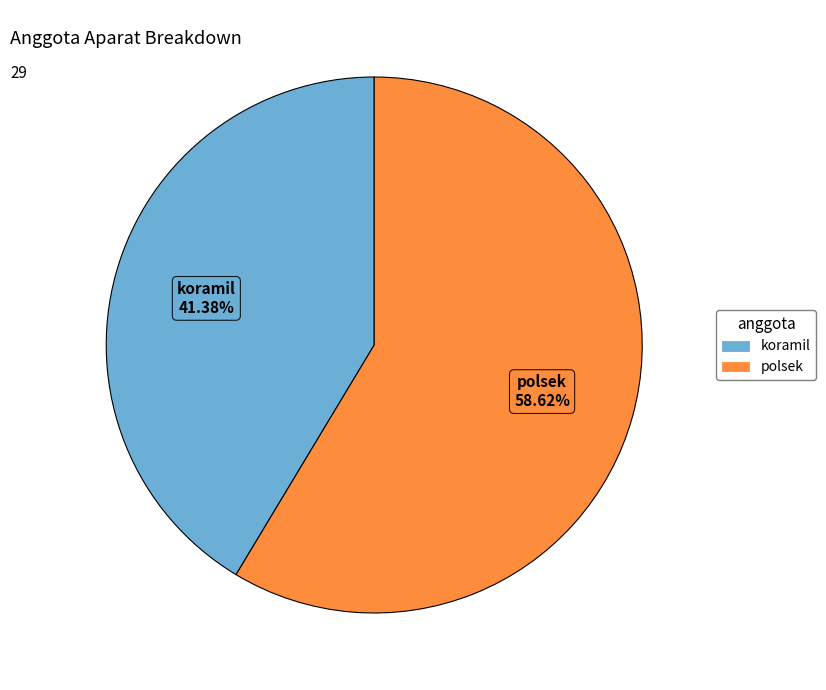

What percentage is NOT represented by koramil?

58.6%